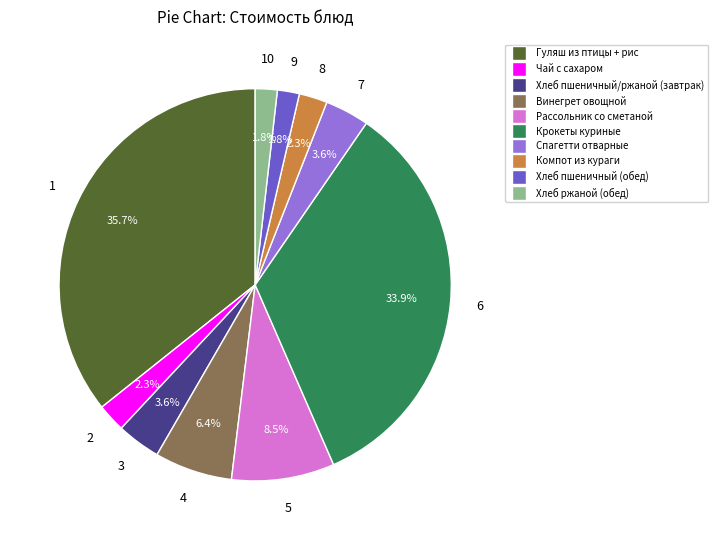

How many segments does this pie chart have?

10